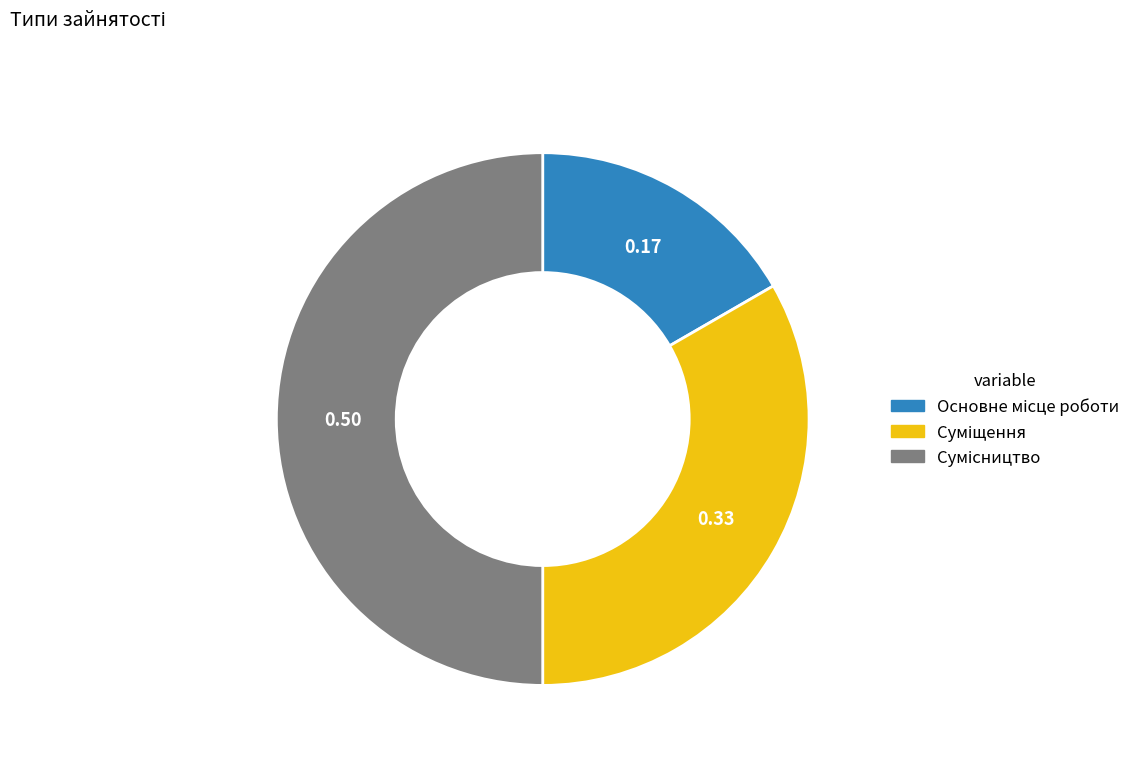

Combined, do Основне місце роботи and Суміщення account for over 50%?

No